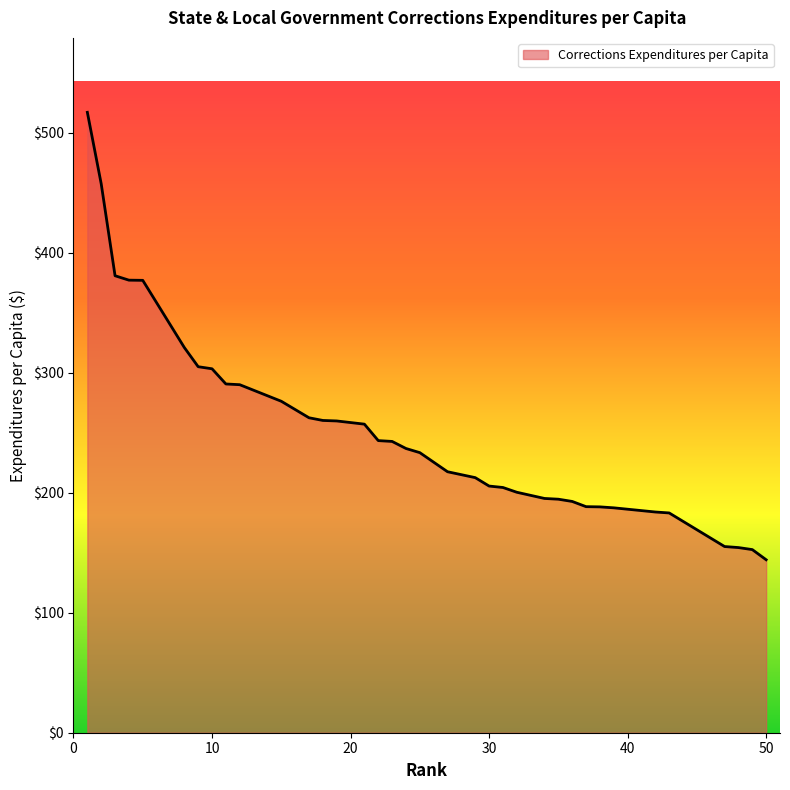

How many categories are shown in the chart?

36